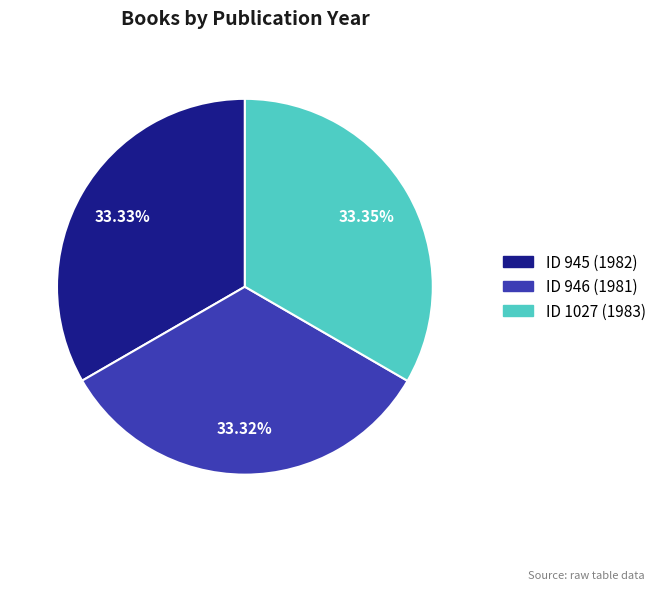

Is there a majority slice in this chart?

No